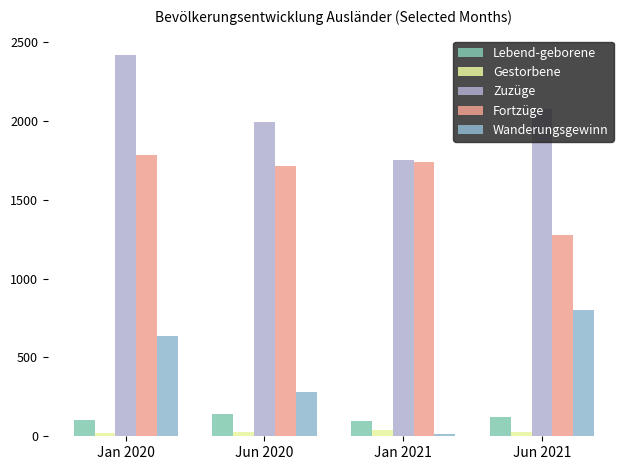

How many Gestorbene values are between 26 and 38?

3